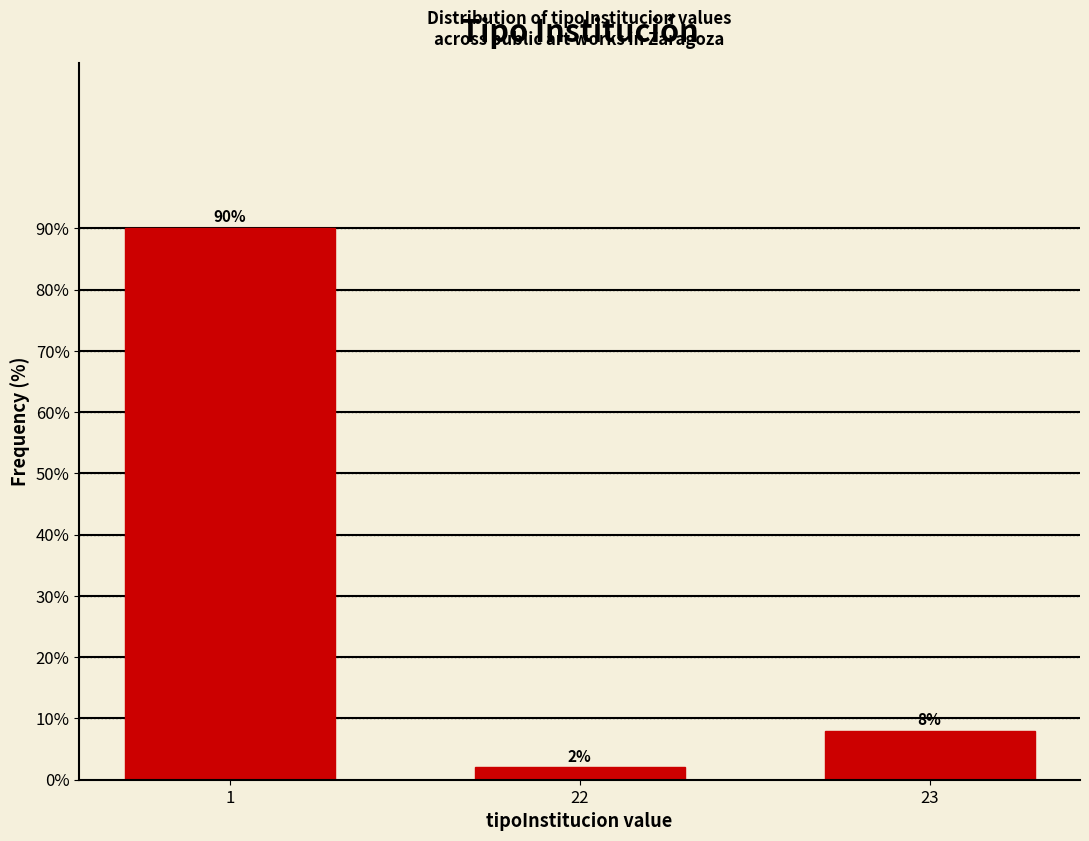

Reading left to right, extract all data points from this chart.

90	2	8